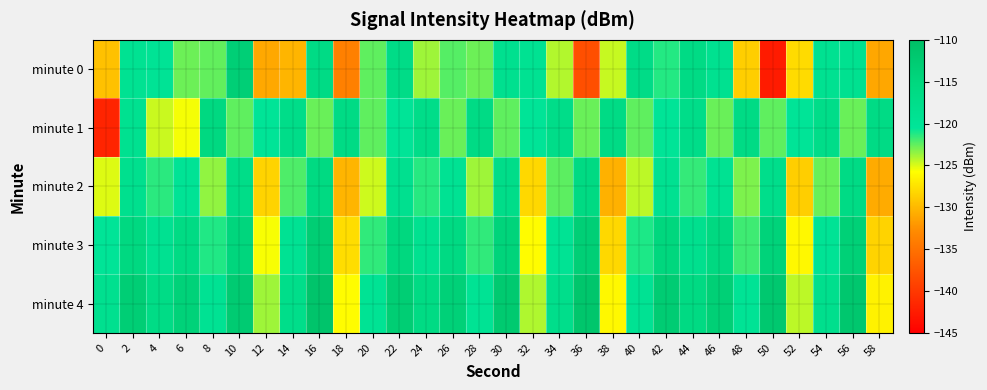

Which series has the largest range (max minus min)?

minute 0